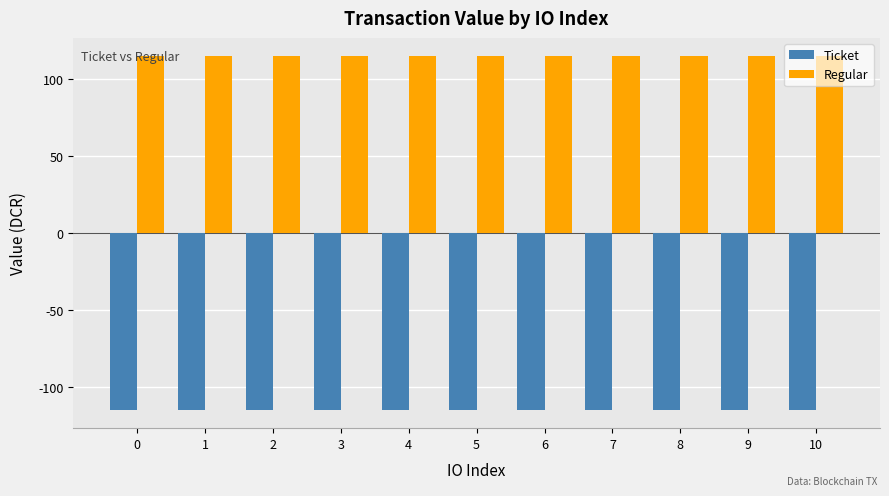

What is the spread (max minus min) of values at 8?

229.8